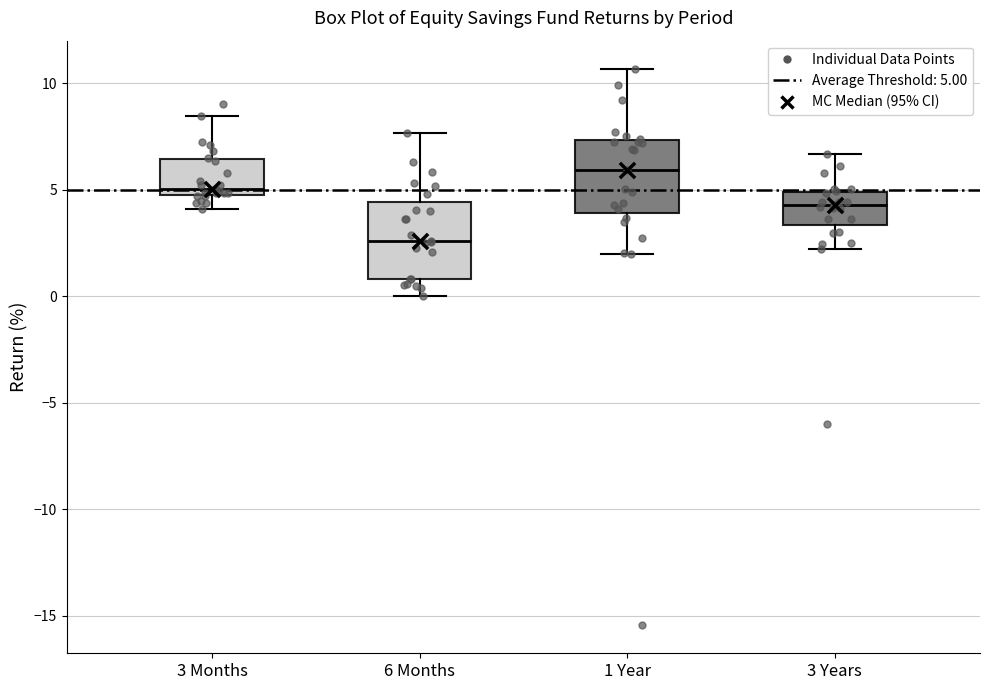

Which box has the highest median line?

1 Year